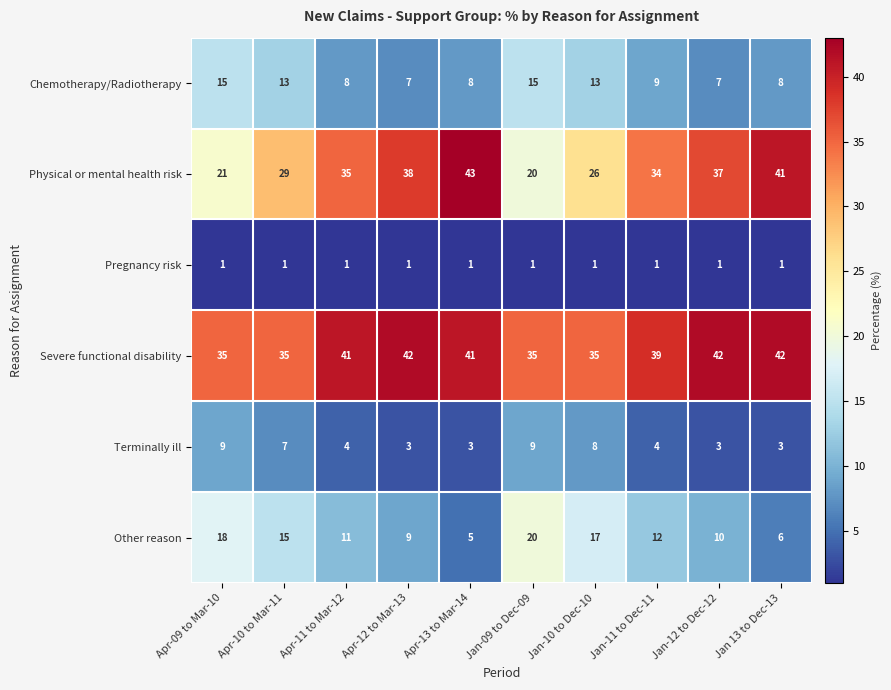

Rank the series at Apr-10 to Mar-11 from lowest to highest value.

Pregnancy risk, Terminally ill, Chemotherapy/Radiotherapy, Other reason, Physical or mental health risk, Severe functional disability